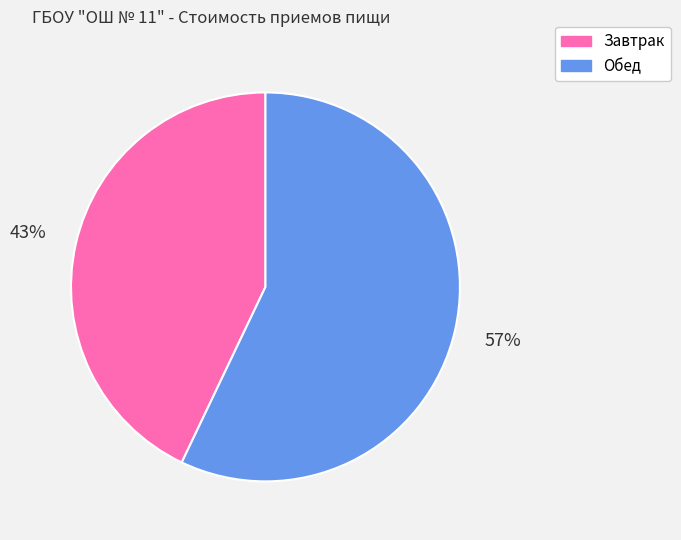

How many slices are in this pie chart?

2